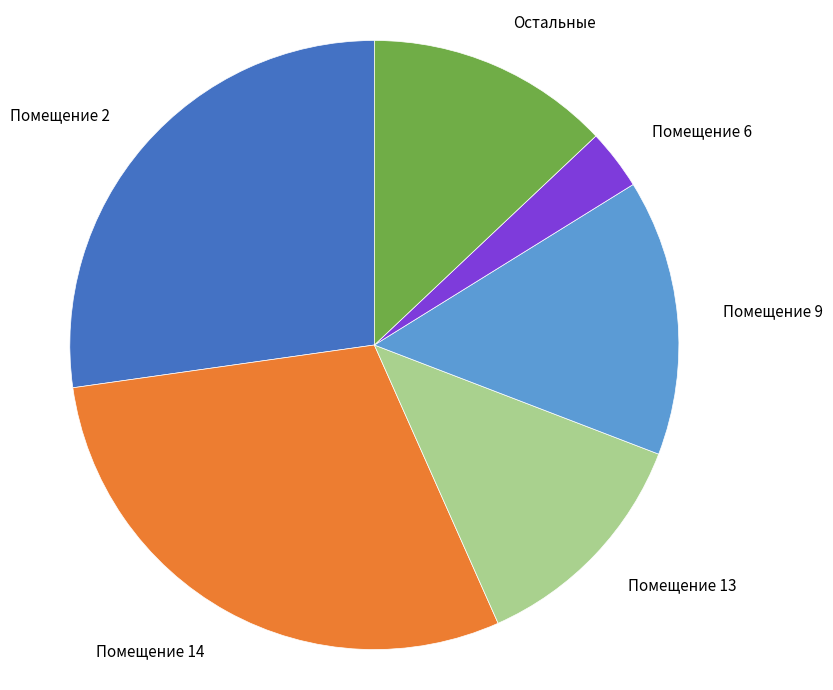

The Помещение 13 slice represents 26% of the pie. True or false?

False